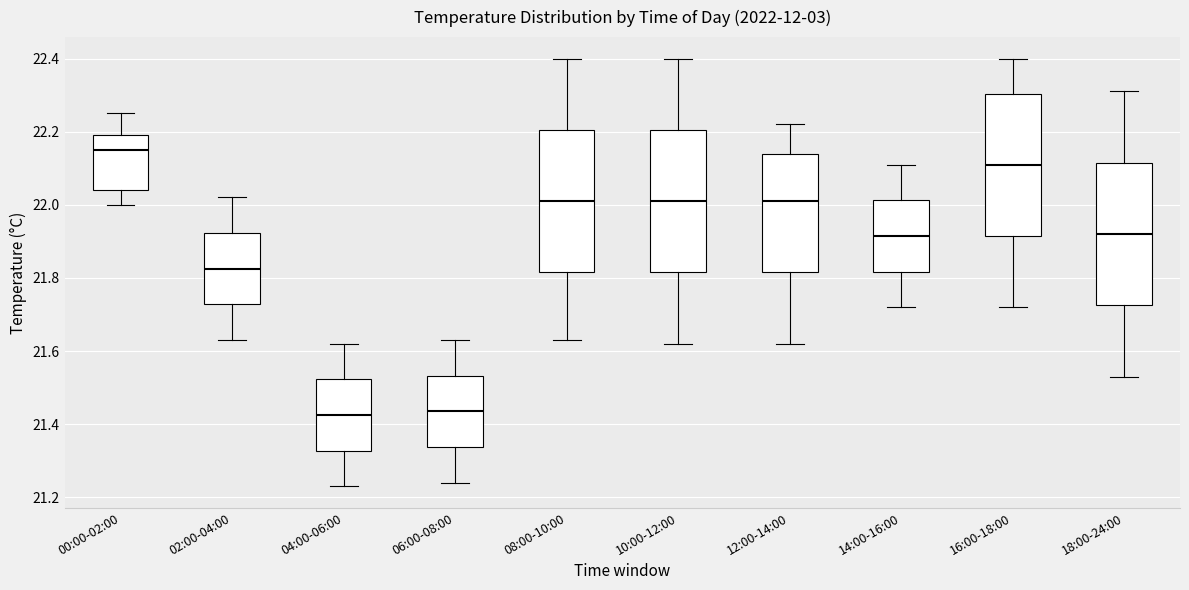

Reading left to right, read every box against the y-axis: the position of its median line, the range the box covers, and the ends of its whiskers. The values are not printed on the chart, so give them approximately, as read against the axis.

00:00-02:00: median 22.16, box 22.04 to 22.20, whiskers 22.00 to 22.26
02:00-04:00: median 21.82, box 21.72 to 21.92, whiskers 21.64 to 22.02
04:00-06:00: median 21.42, box 21.32 to 21.52, whiskers 21.24 to 21.62
06:00-08:00: median 21.44, box 21.34 to 21.54, whiskers 21.24 to 21.64
08:00-10:00: median 22.02, box 21.82 to 22.20, whiskers 21.64 to 22.40
10:00-12:00: median 22.02, box 21.82 to 22.20, whiskers 21.62 to 22.40
12:00-14:00: median 22.02, box 21.82 to 22.14, whiskers 21.62 to 22.22
14:00-16:00: median 21.92, box 21.82 to 22.02, whiskers 21.72 to 22.12
16:00-18:00: median 22.12, box 21.92 to 22.30, whiskers 21.72 to 22.40
18:00-24:00: median 21.92, box 21.72 to 22.12, whiskers 21.54 to 22.32